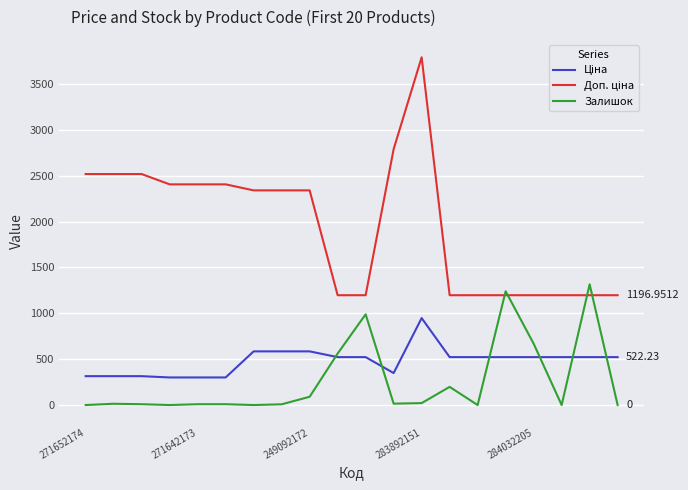

Which series has the largest total across all categories?

Доп. ціна